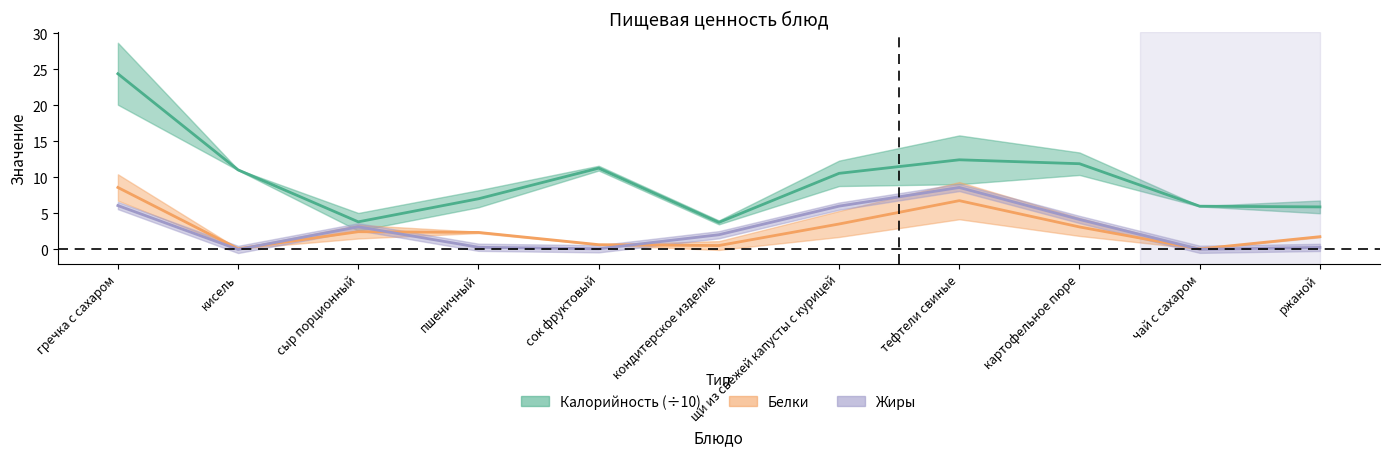

Is this an area chart (filled region under the line)?

No